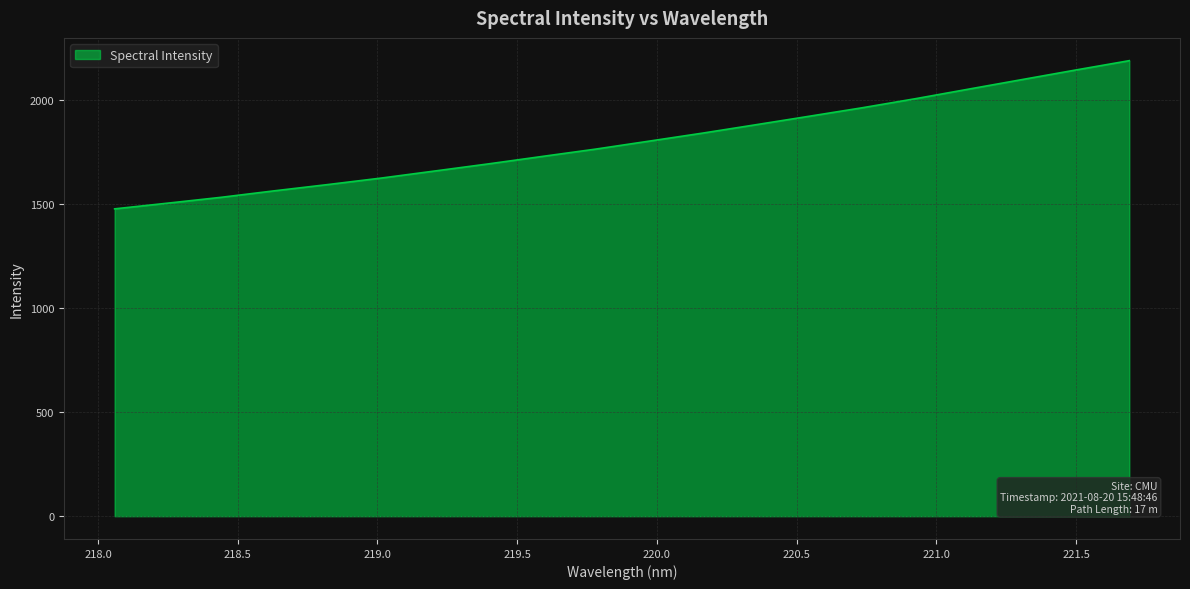

What is the minimum value shown in the chart?

1476.3